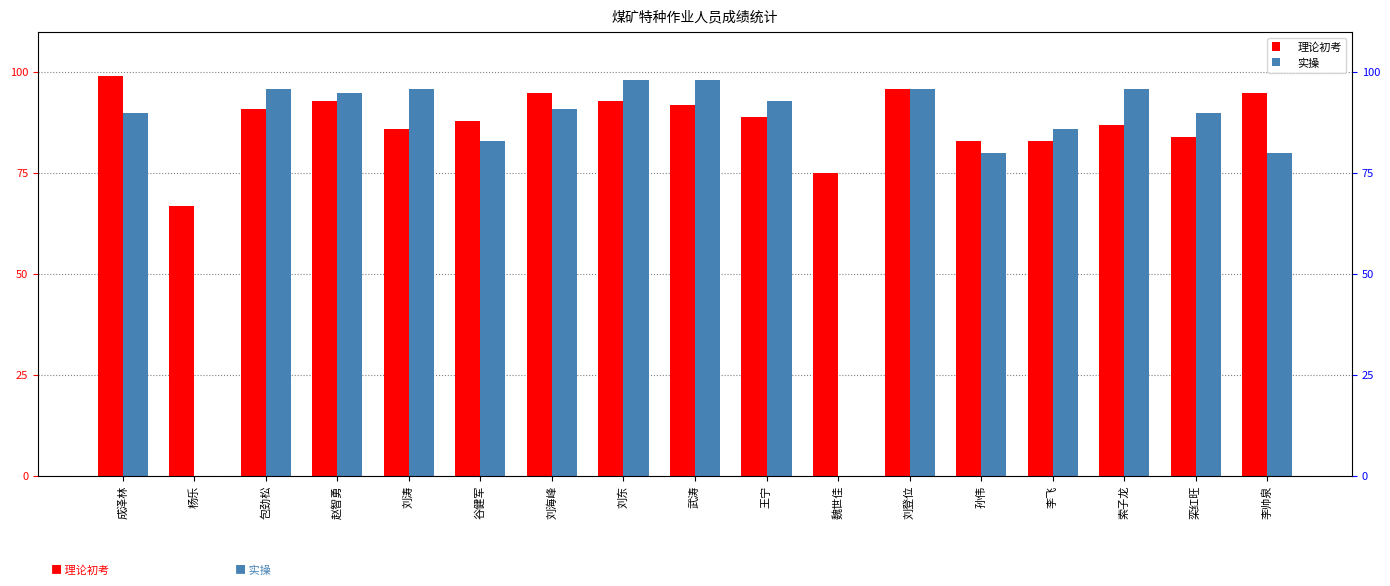

What is the average value of the 理论初考 series?

88